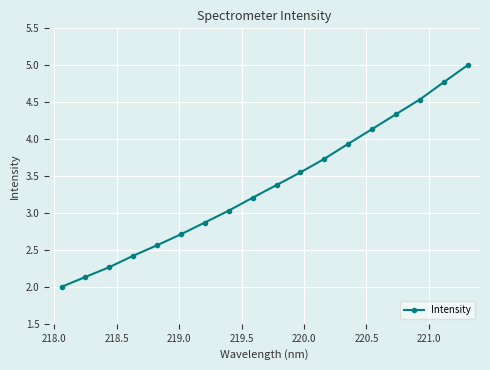

True or false: there are more than 1 points higher than both neighbors.

False